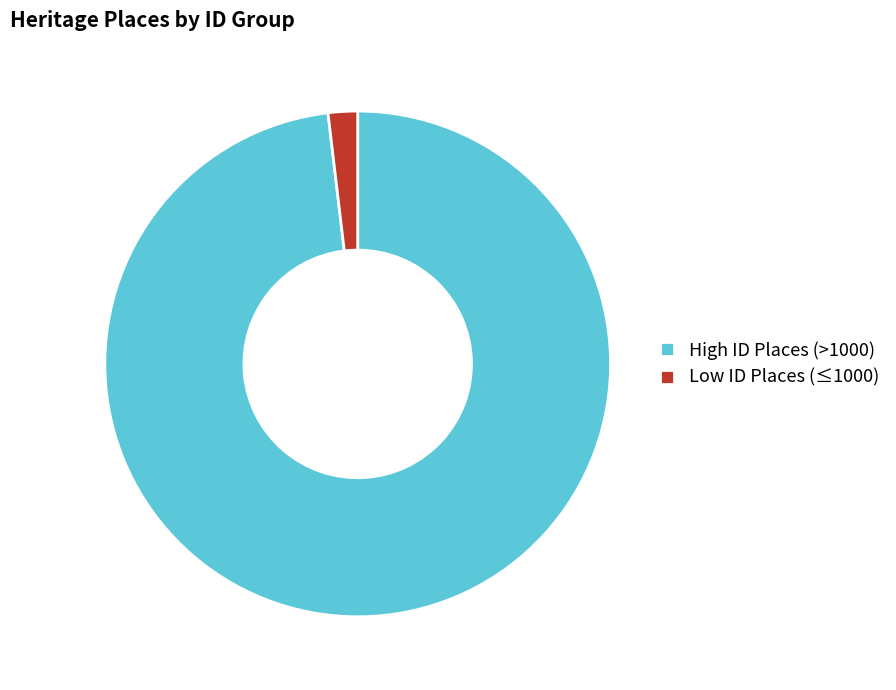

Does any single category account for the majority?

Yes